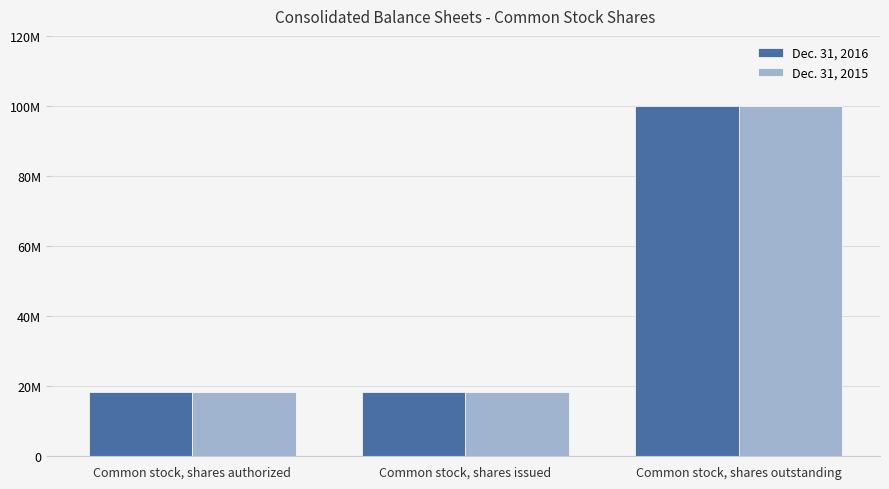

Reading left to right, list all the values displayed in this chart.

Dec. 31, 2016: 18329600	18329600	100000000
Dec. 31, 2015: 18329600	18329600	100000000